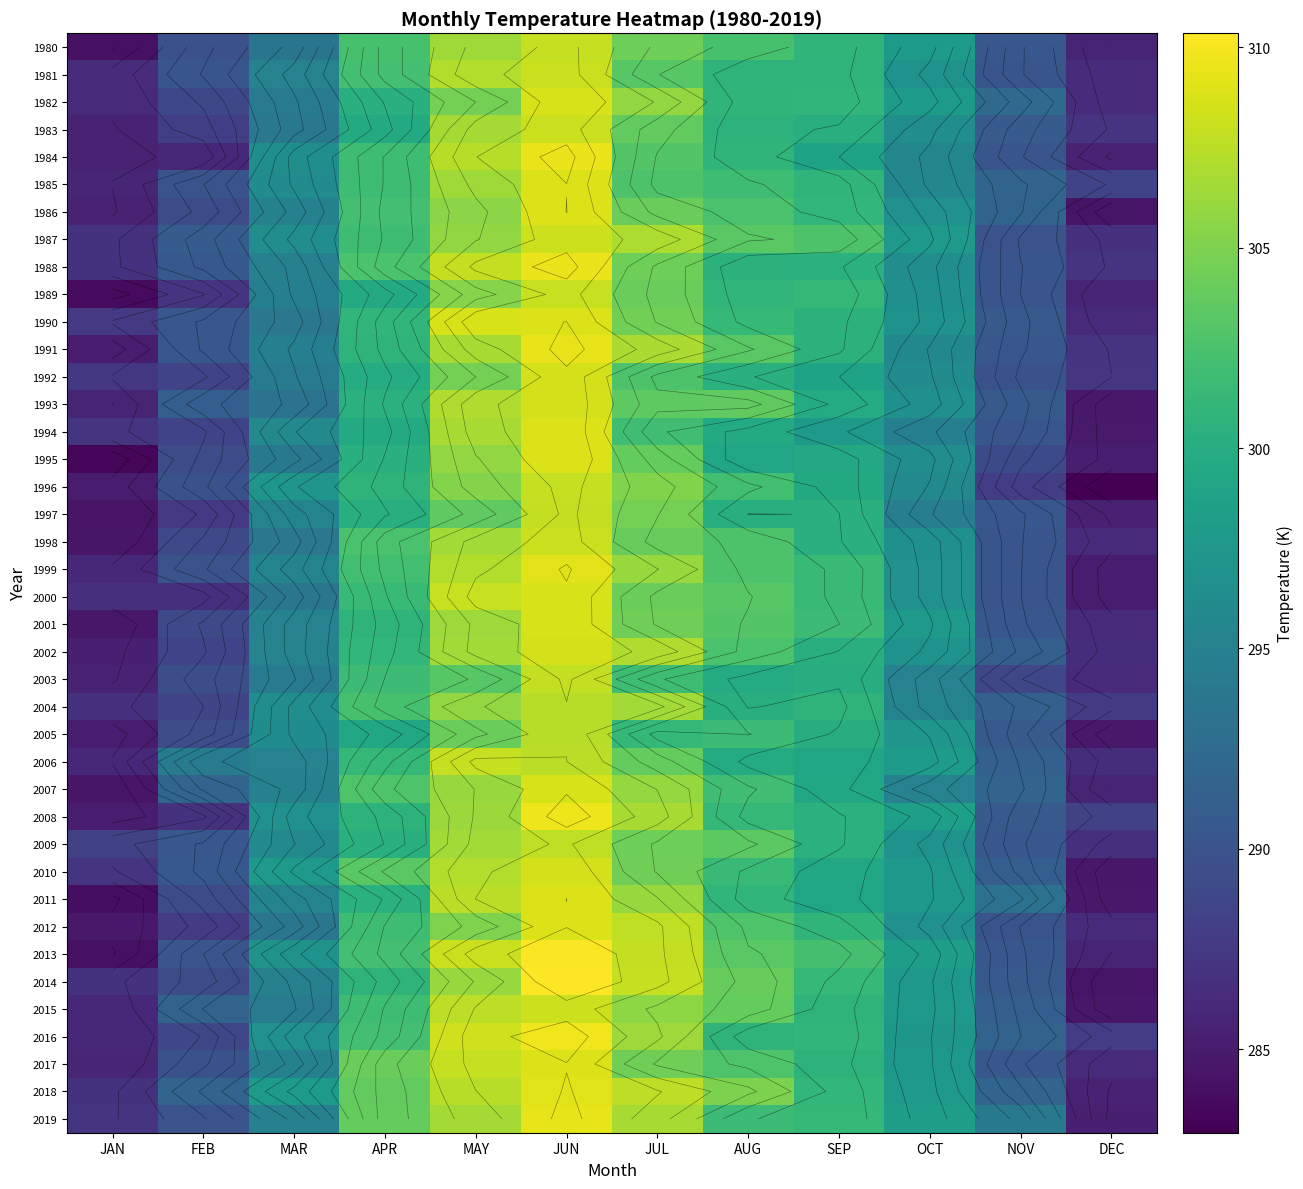

Where does the 2017 series first go above 300?

APR